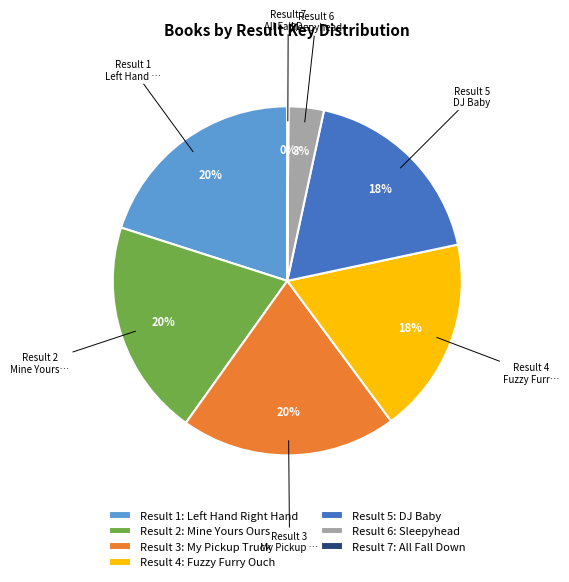

What is the ratio of the value at Result 3: My Pickup Truck to the value at Result 4: Fuzzy Furry Ouch?

1.1